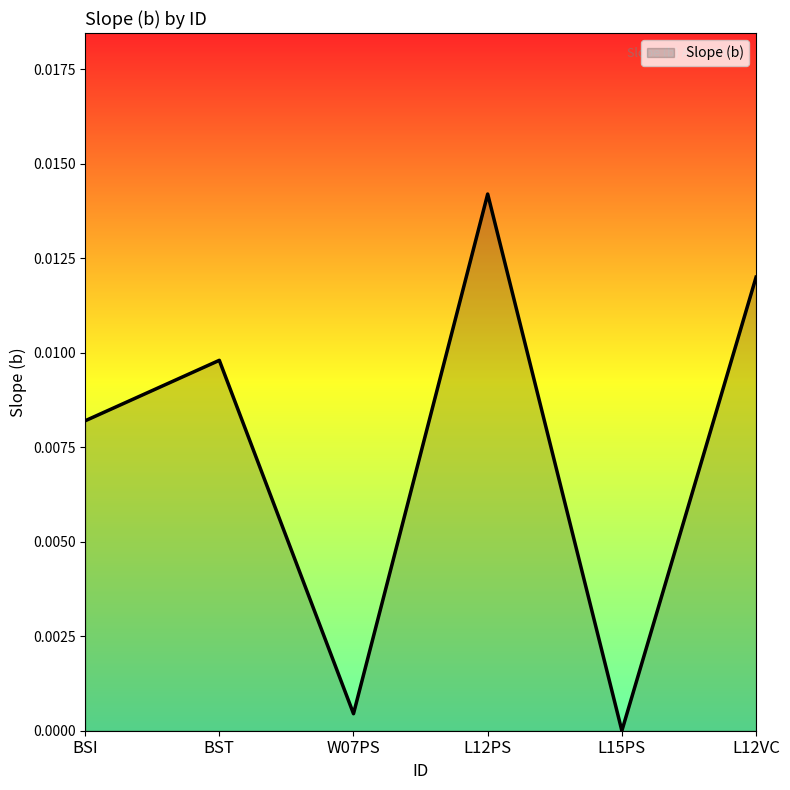

The value at L12VC is 0.0. True or false?

True